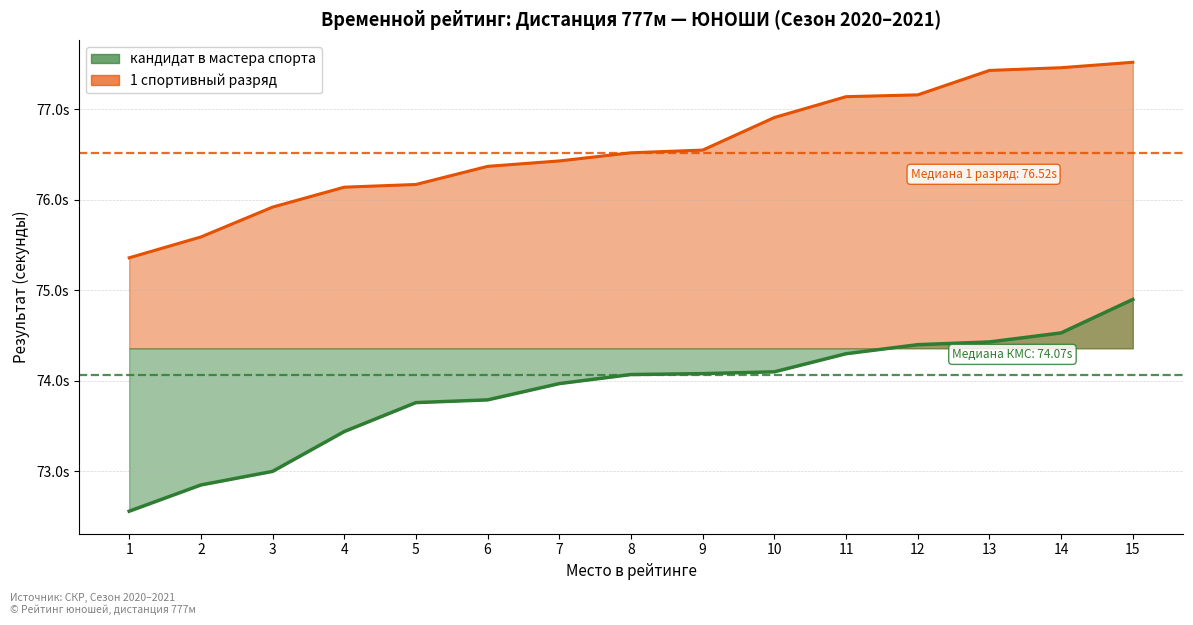

Is it true that 1 спортивный разряд equals 76.2 at 5?

True